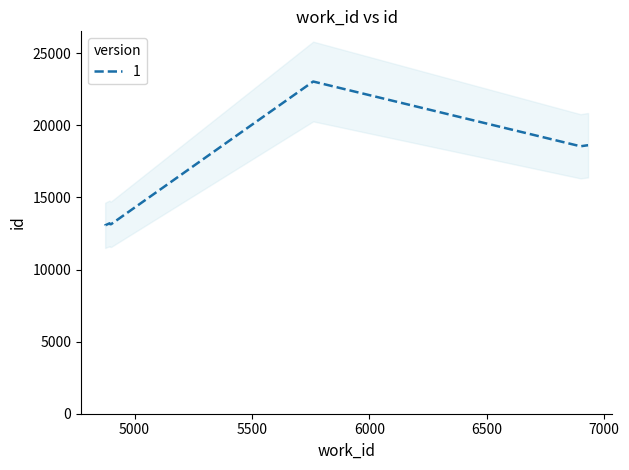

Which category has the lowest value across all series?

4875